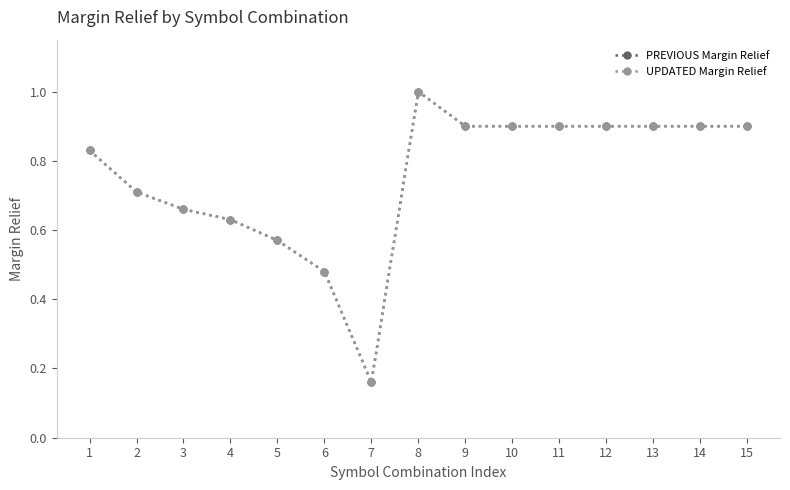

Is it true that UPDATED Margin Relief equals 0.9 at 11?

True